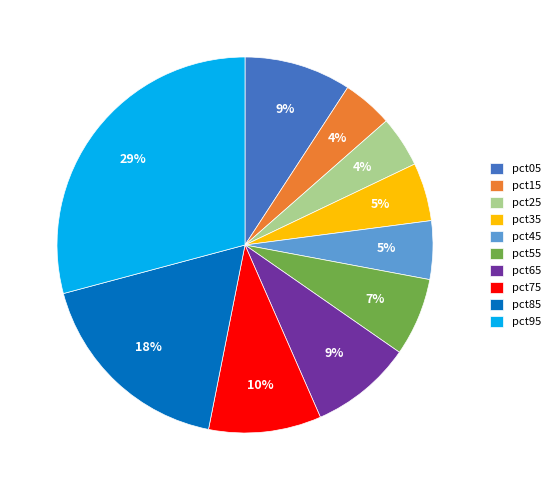

True or false: pct95 accounts for 29% of the total.

True